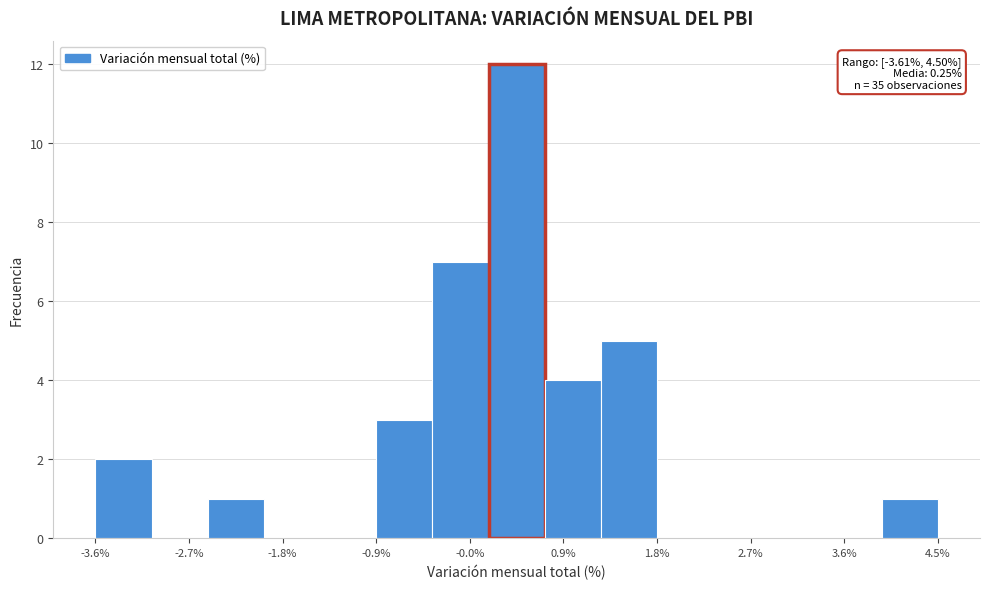

Over which range of the x-axis is the bar tallest?

0.2 to 0.7